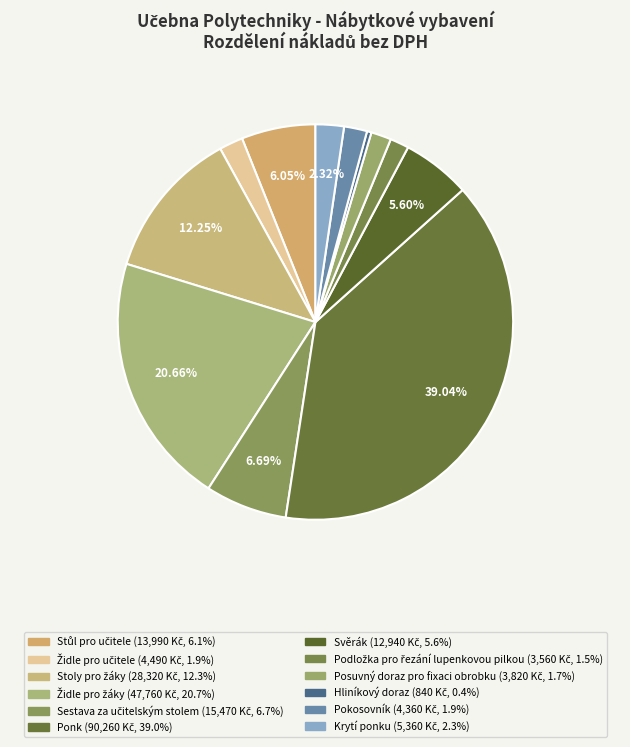

Count the number of slices in the pie.

12